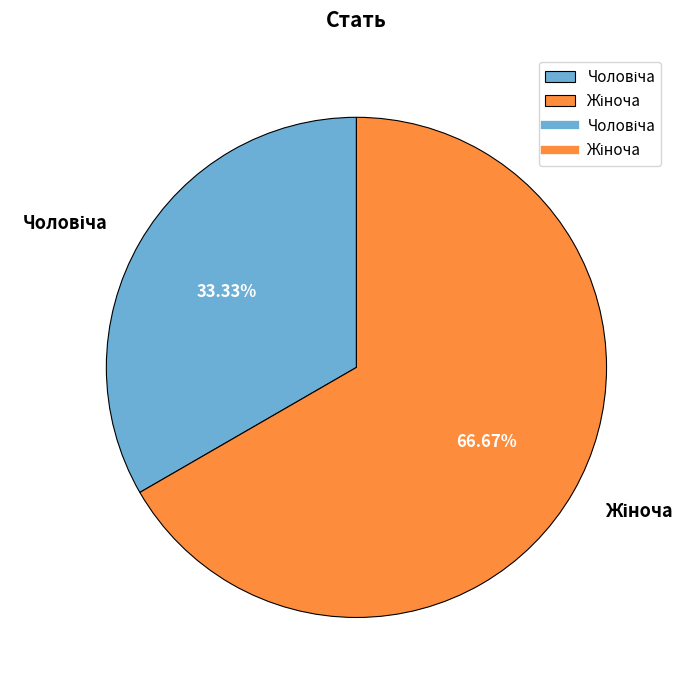

Does any single category account for the majority?

Yes